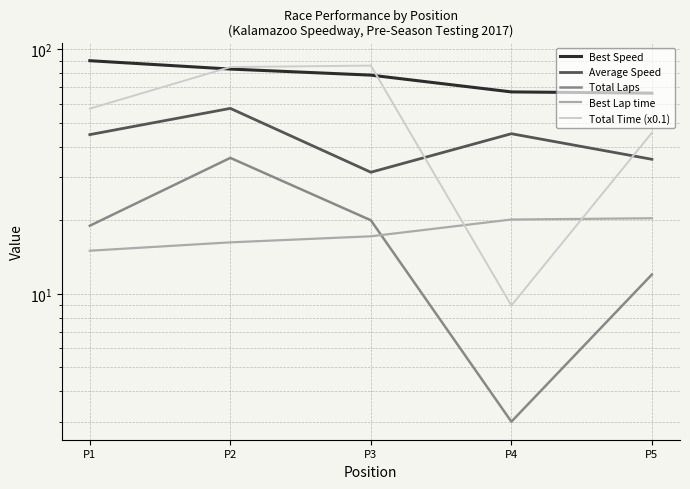

Rank the series at P4 from lowest to highest value.

Total Laps, Total Time (x0.1), Best Lap time, Average Speed, Best Speed